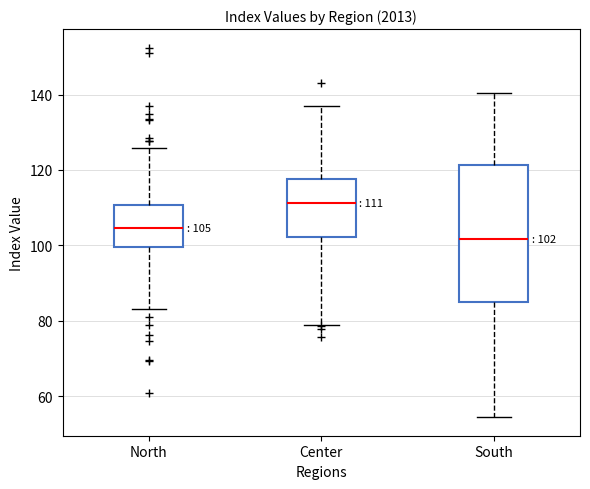

Which box has the highest median line?

Center